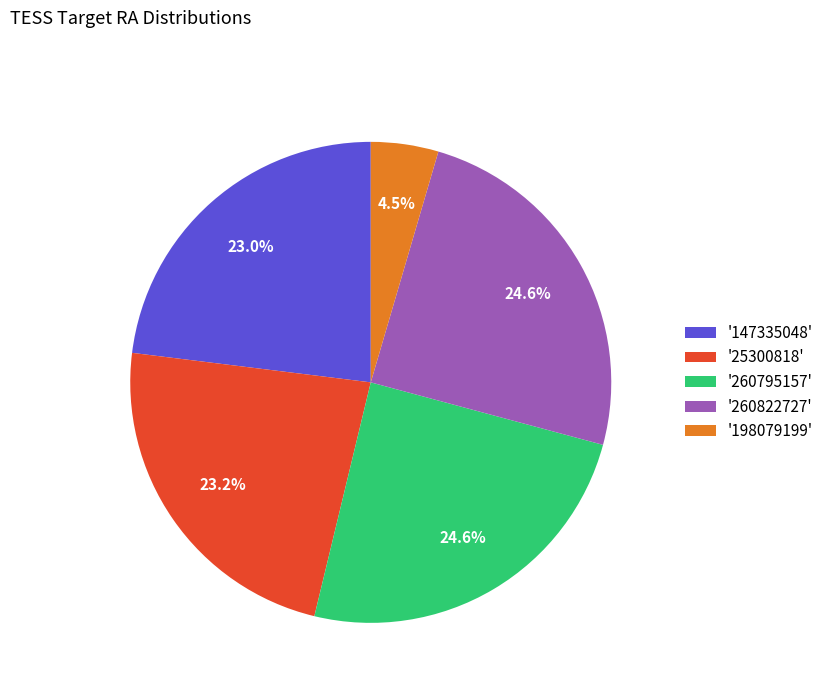

How many segments does this pie chart have?

5